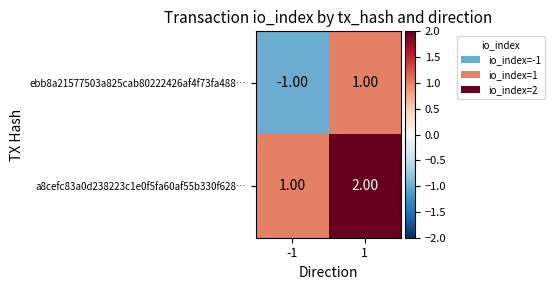

What is the sum of the a8cefc83a0d238223c1e0f5fa60af55b330f628… values at -1 and 1?

3